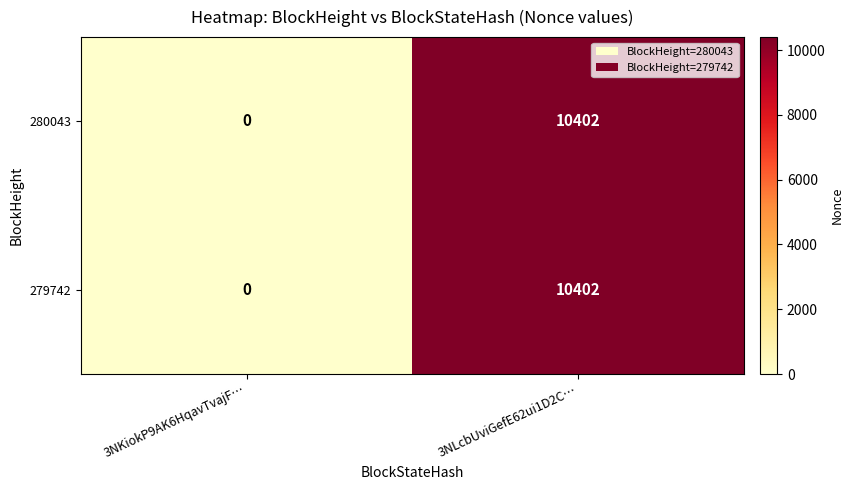

At which label is 279742 closest to 5201?

3NKiokP9AK6HqavTvajF…